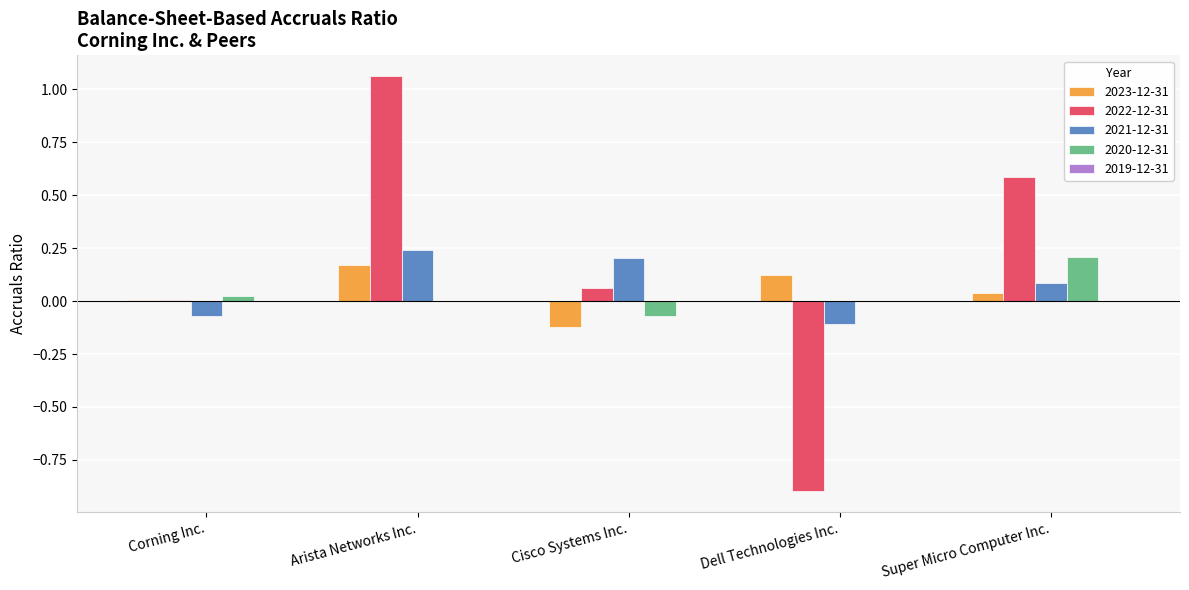

True or false: 2022-12-31 has a value of 0.0 at Corning Inc..

True